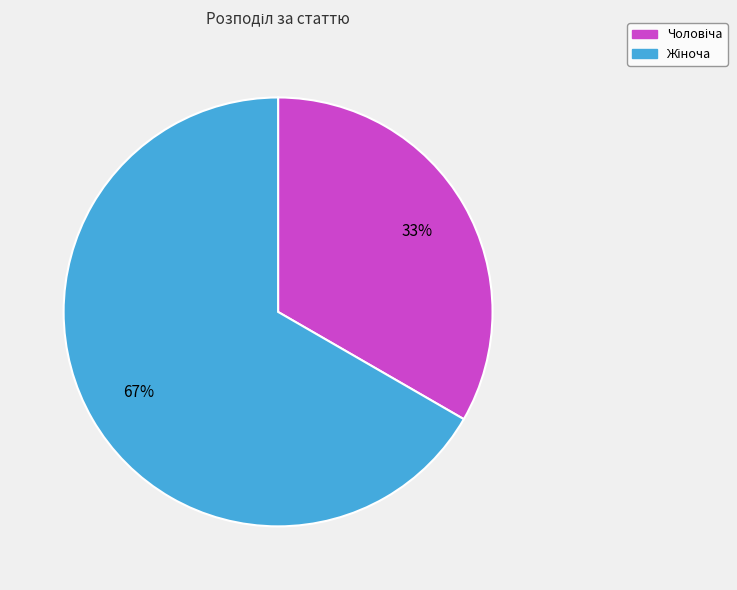

Which slice is the smallest?

Чоловіча